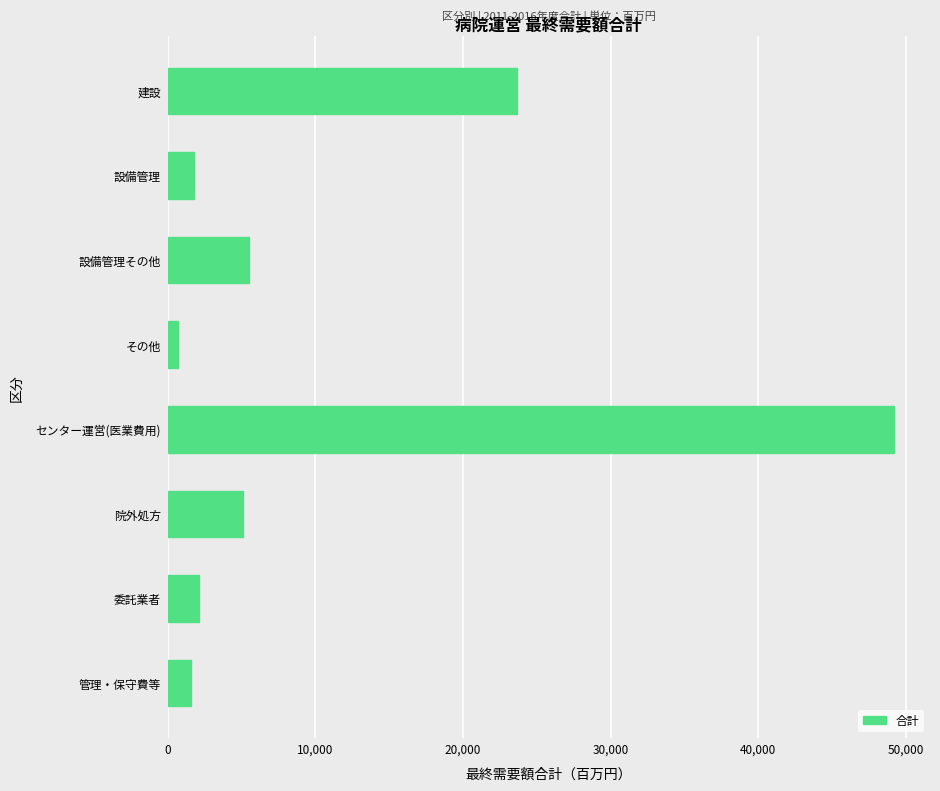

Where is the data nearest to the value 24945?

建設